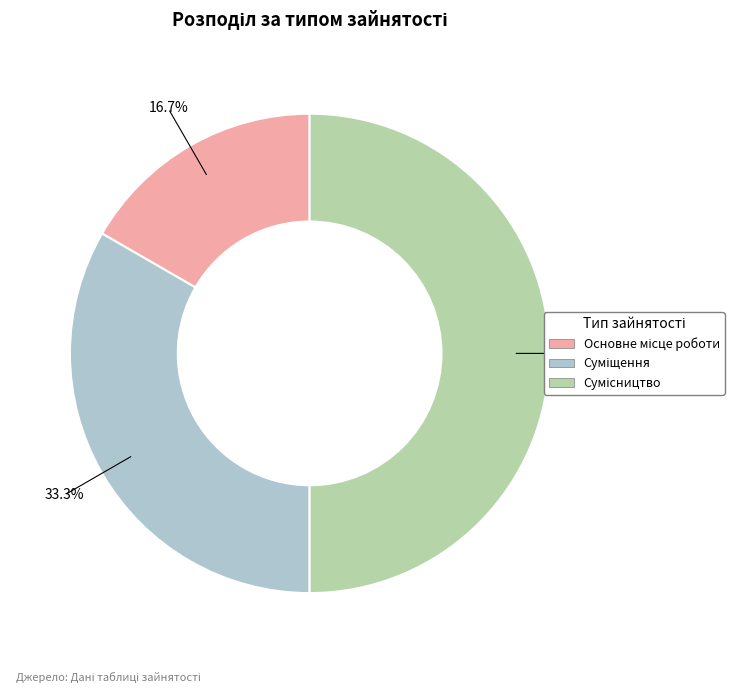

How many slices are in this pie chart?

3